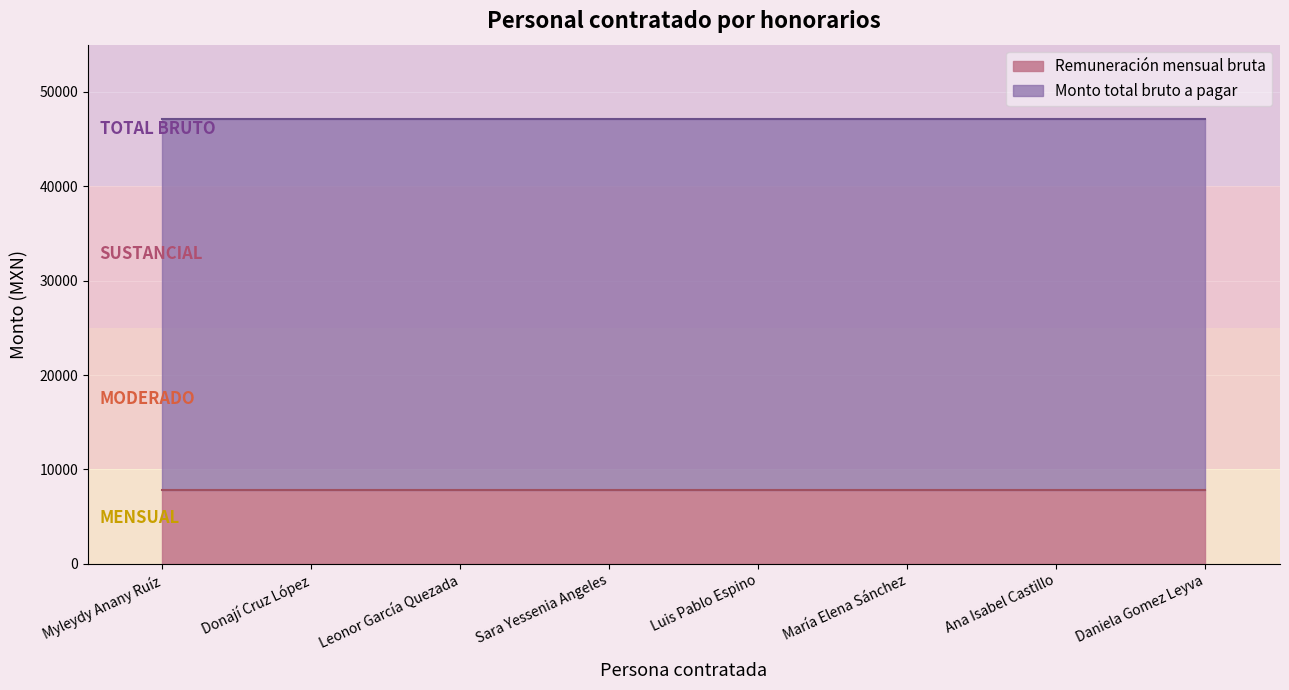

The value of Monto total bruto a pagar at Leonor García Quezada is 47103.4. True or false?

True